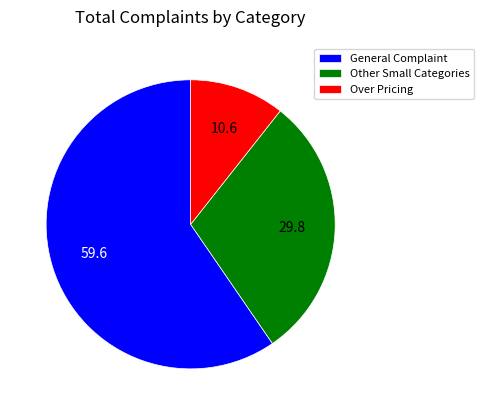

True or false: Other Small Categories accounts for 22% of the total.

False